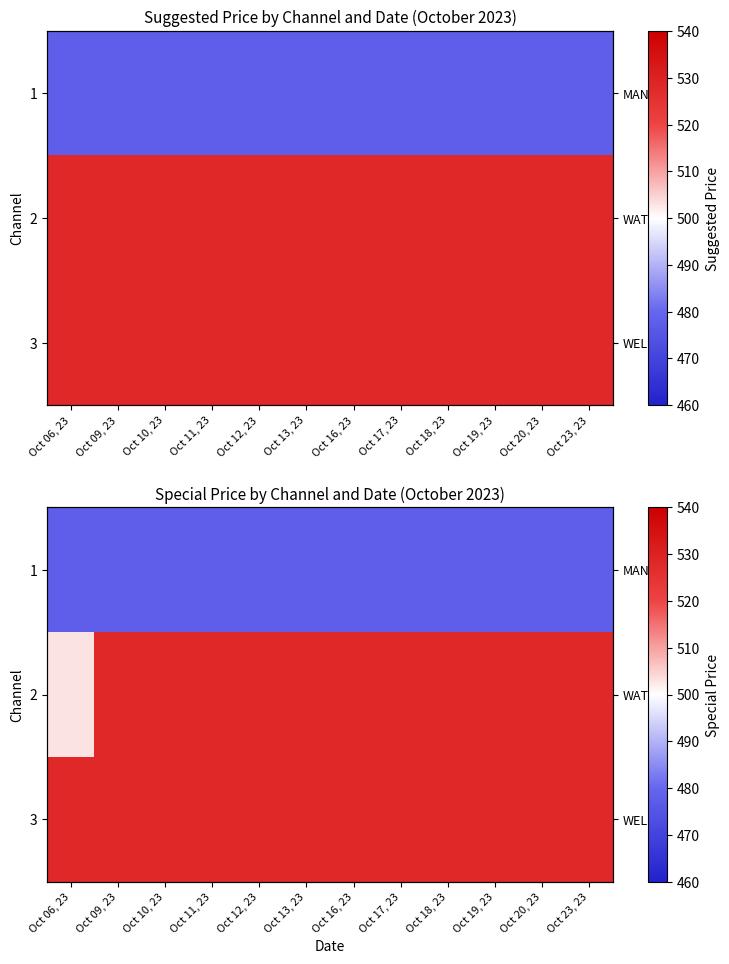

What is the minimum value for 1?

478